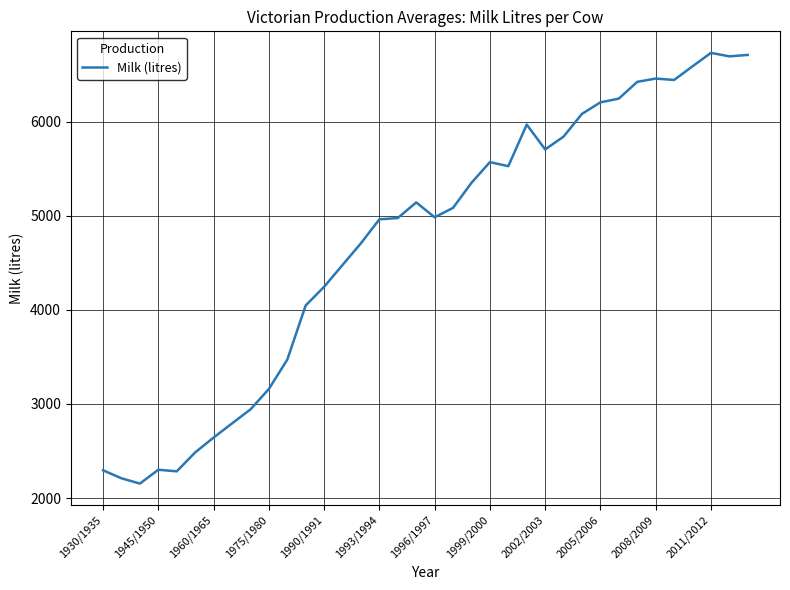

What is the difference between the maximum and minimum values?

4577